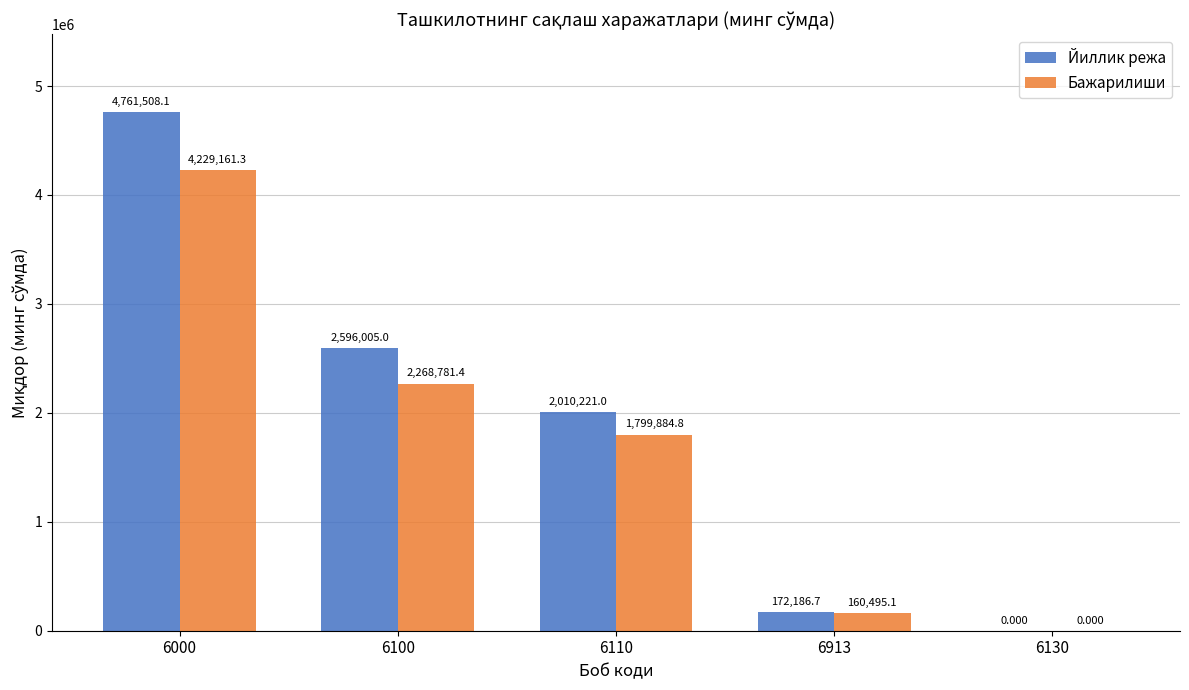

Which series has the widest spread of values?

Йиллик режа